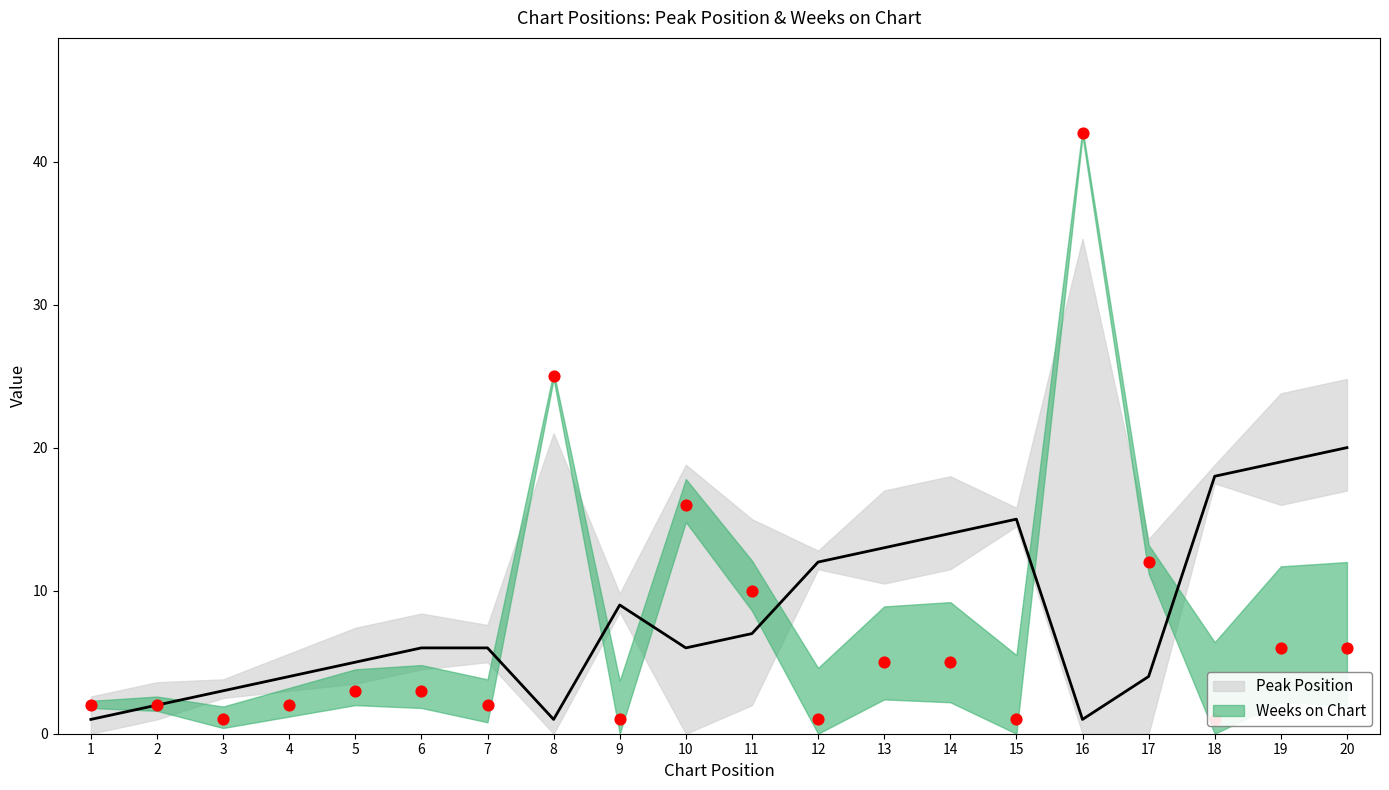

Which series has the largest total across all categories?

Peak Position